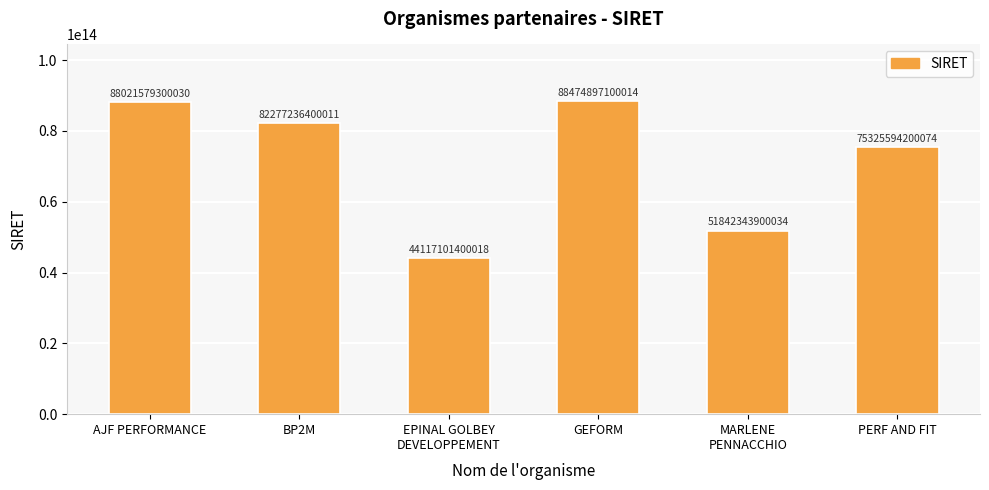

What is the change in value from EPINAL GOLBEY
DEVELOPPEMENT to GEFORM?

+44357795699996